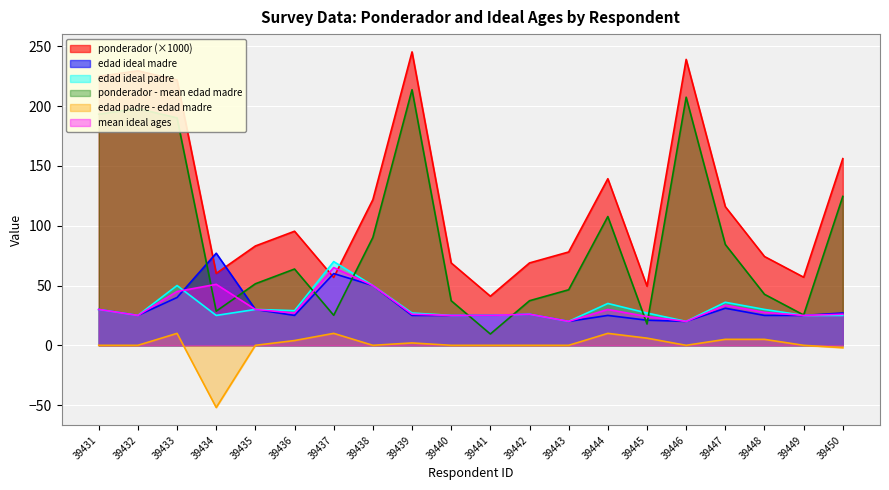

Which series has the widest spread of values?

ponderador